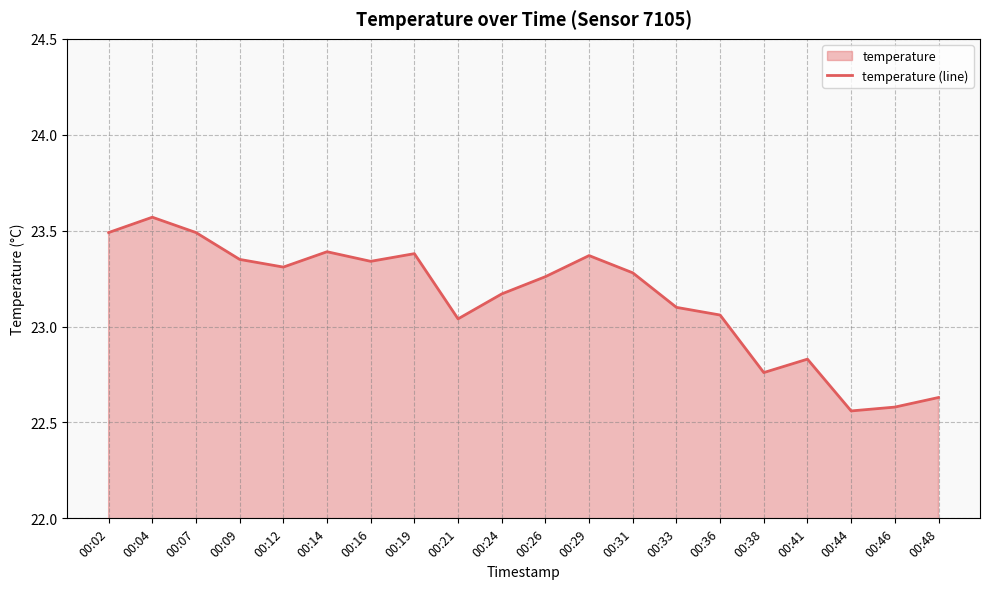

Reading left to right, list all the values displayed in this chart.

00:02=23.5	00:04=23.6	00:07=23.5	00:09=23.4	00:12=23.3	00:14=23.4	00:16=23.3	00:19=23.4	00:21=23.0	00:24=23.2	00:26=23.3	00:29=23.4	00:31=23.3	00:33=23.1	00:36=23.1	00:38=22.8	00:41=22.8	00:44=22.6	00:46=22.6	00:48=22.6